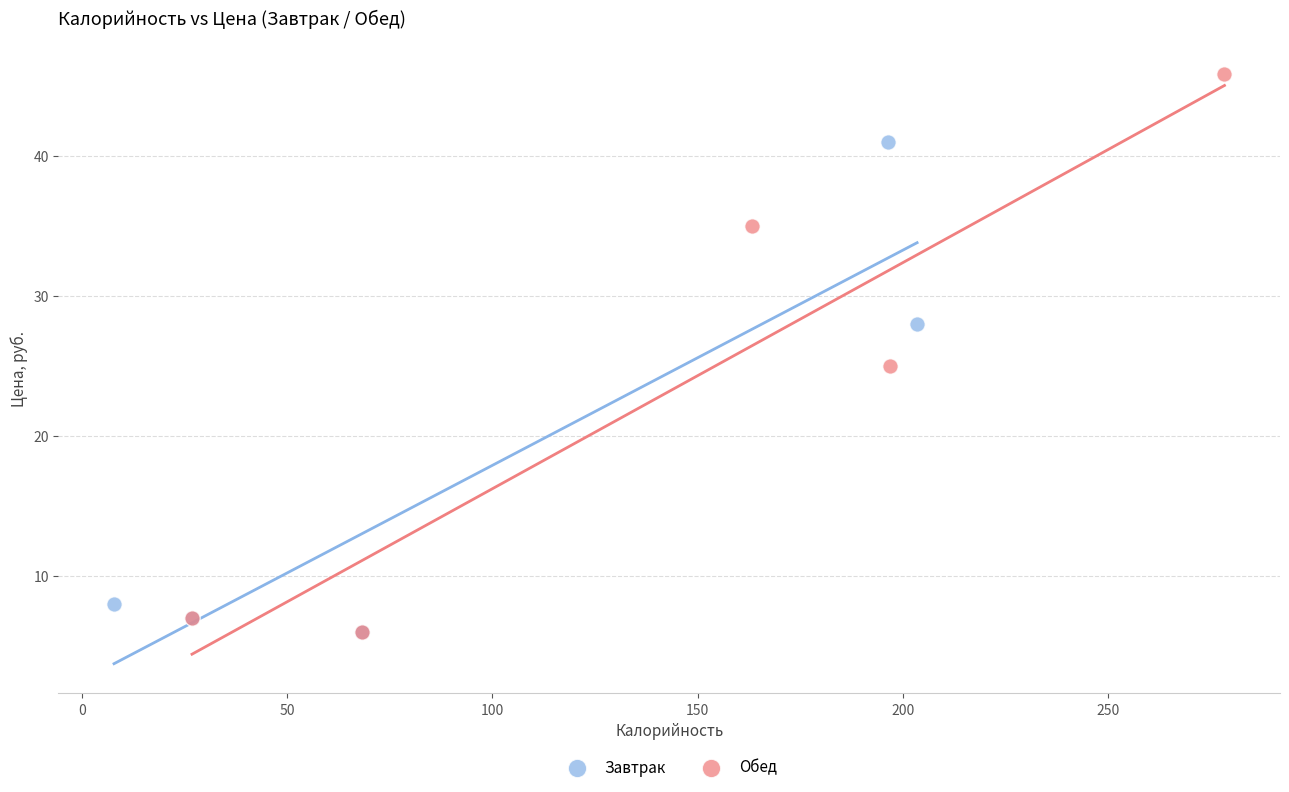

Which series has the widest spread of Y values?

Обед